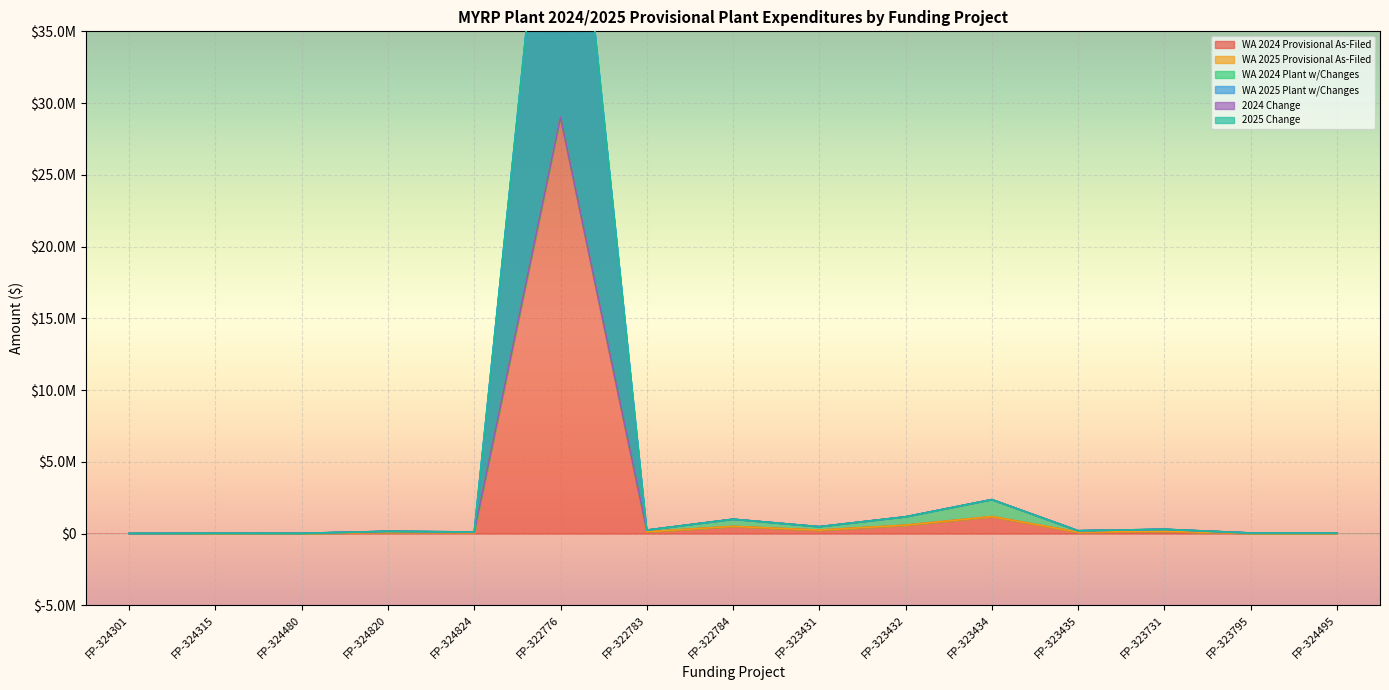

What is the difference between the 2025 Change values at FP-322776 and FP-323432?

56916897.0